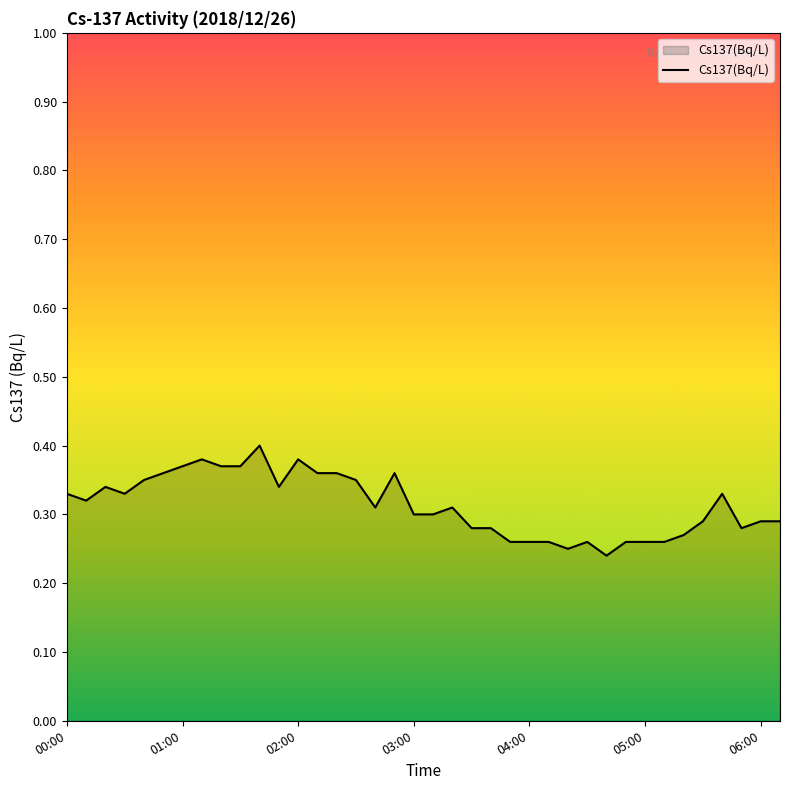

At which label is the value closest to 0?

04:40